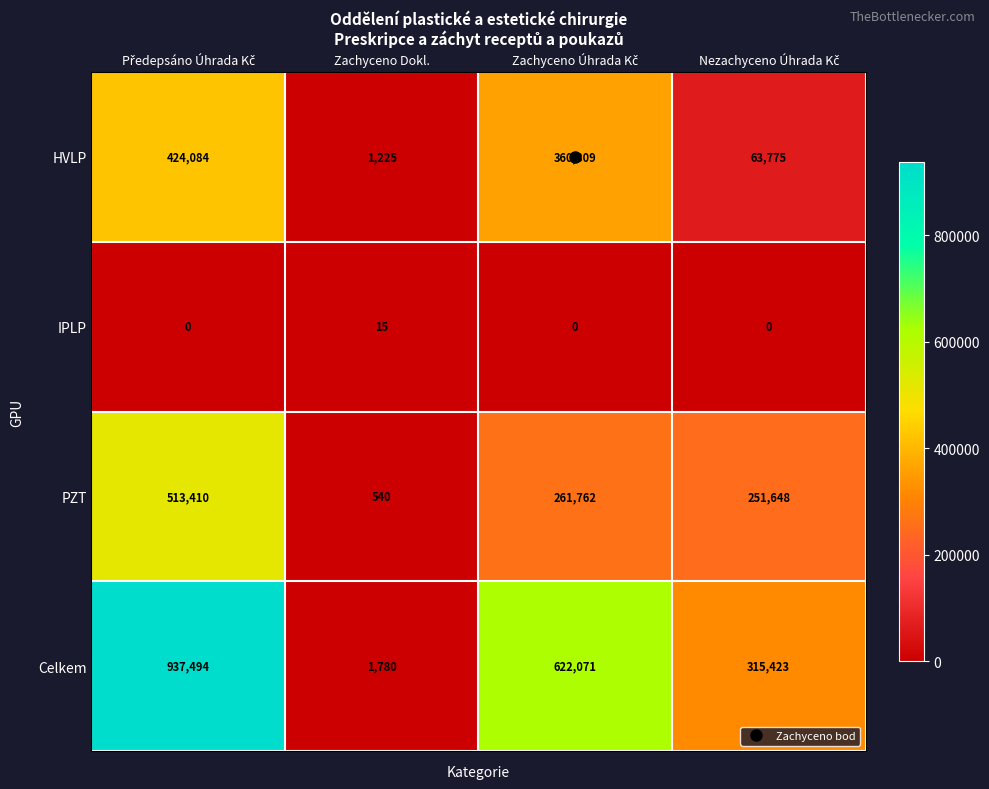

What is the total value across all series at Zachyceno Dokl.?

3560